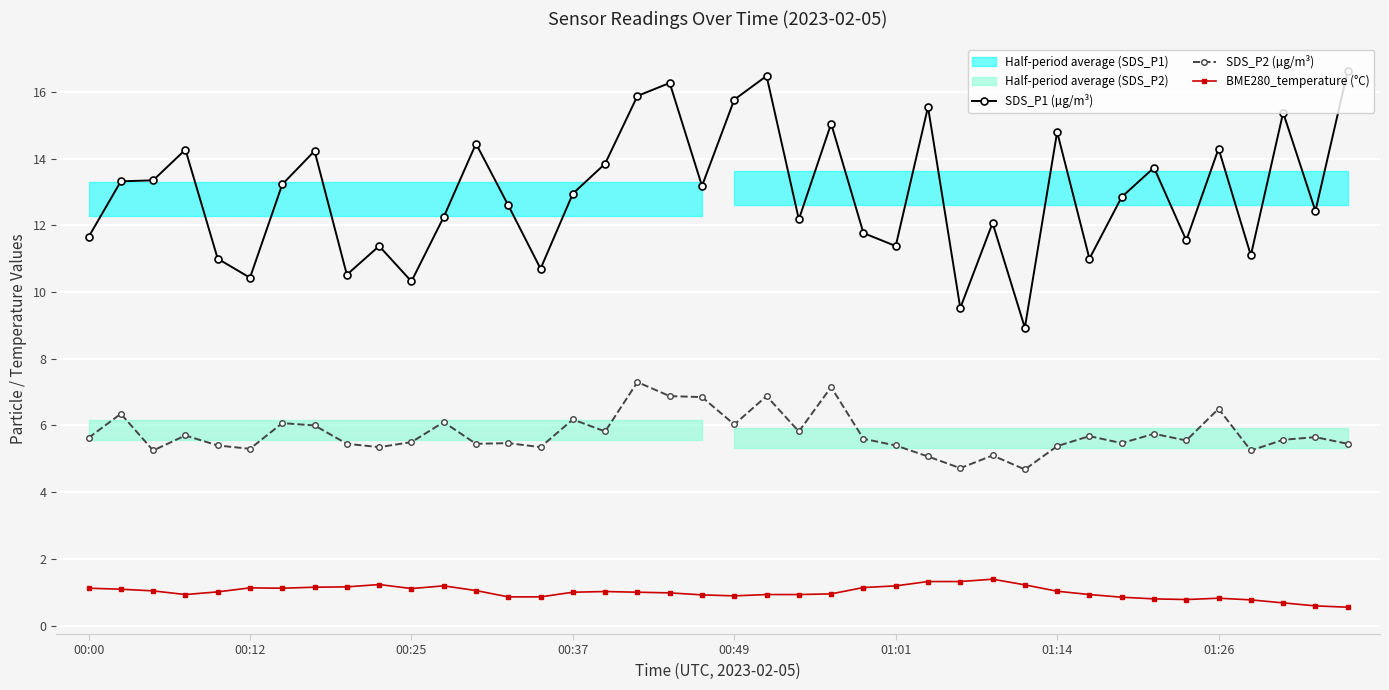

What are all the series names shown in the legend?

SDS_P1 (µg/m³), SDS_P2 (µg/m³), BME280_temperature (°C)